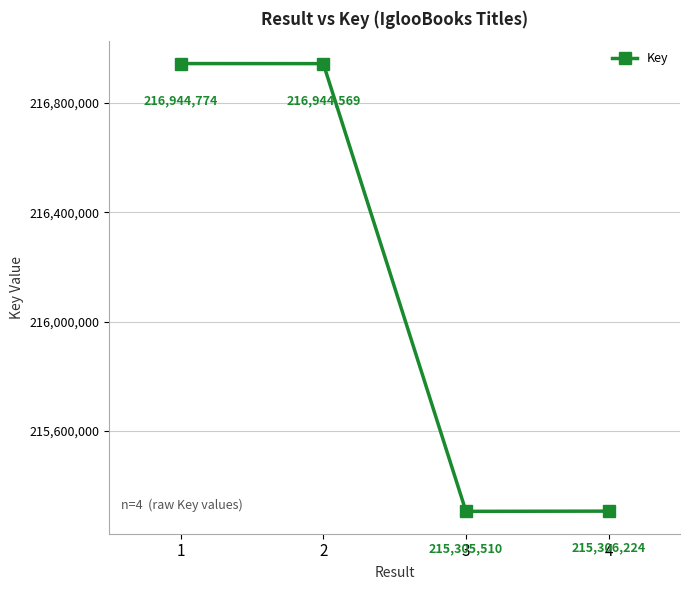

Rank the categories by value from lowest to highest.

3, 4, 2, 1